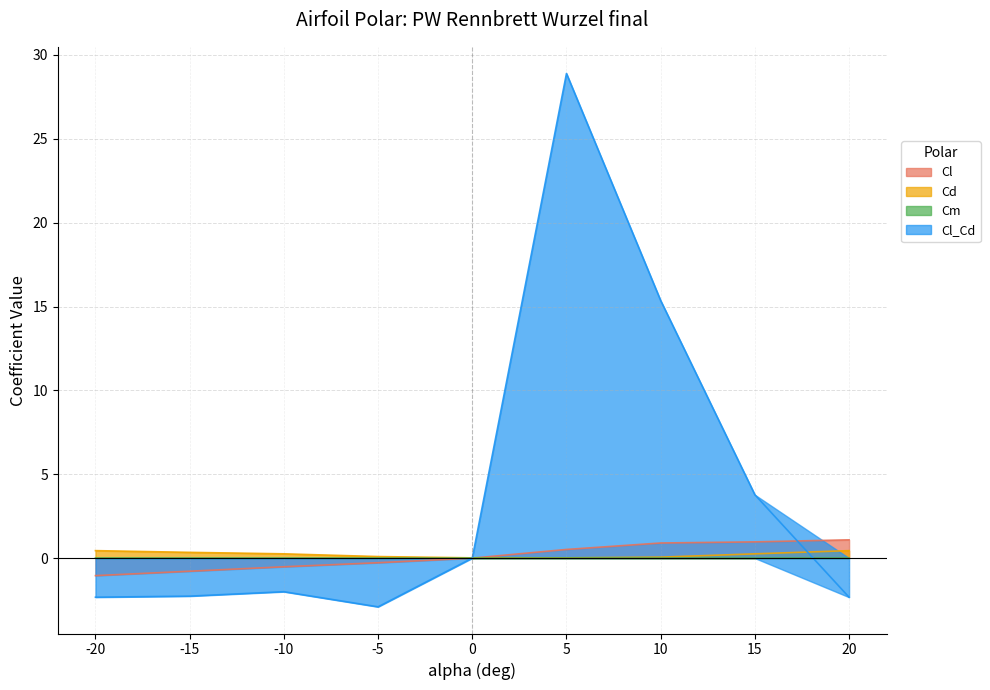

Rank the series at 5 from lowest to highest value.

Cm, Cd, Cl, Cl_Cd